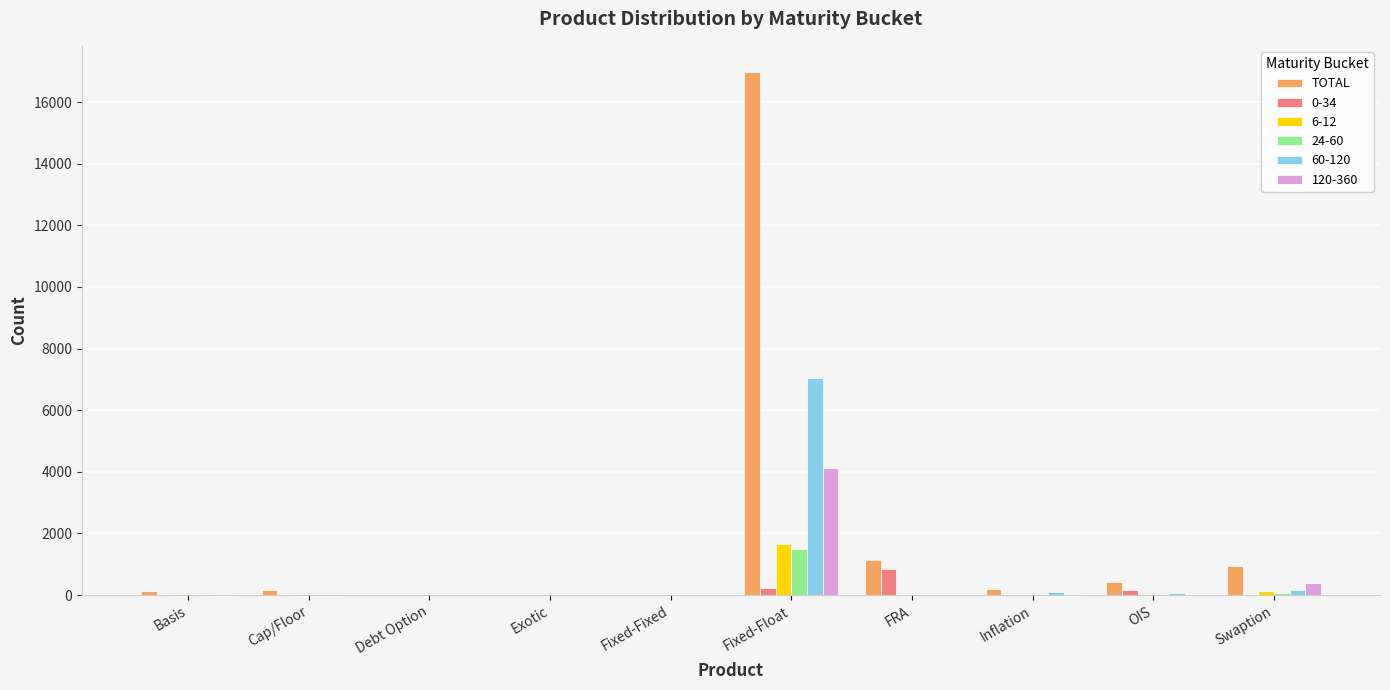

True or false: TOTAL has a value of -5684 at Debt Option.

False